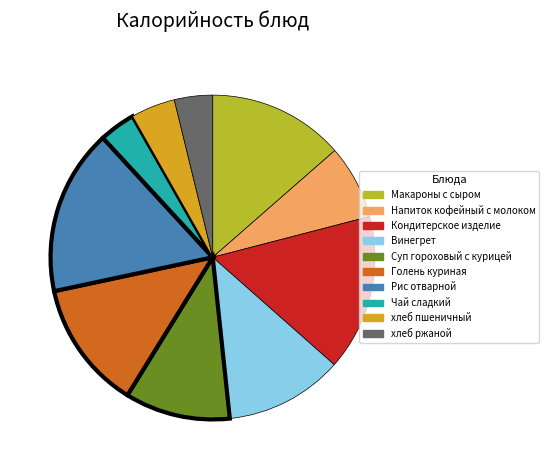

Does хлеб ржаной account for over 50% of the chart?

No